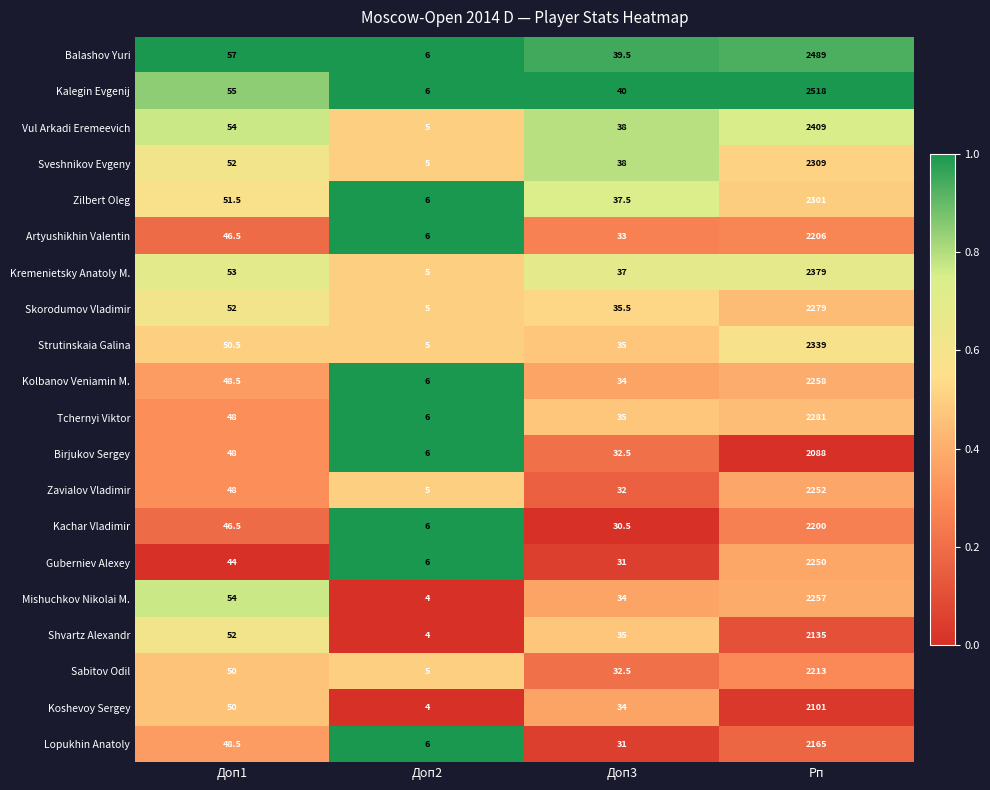

What is the difference between the Sveshnikov Evgeny values at Доп1 and Рп?

2257.0